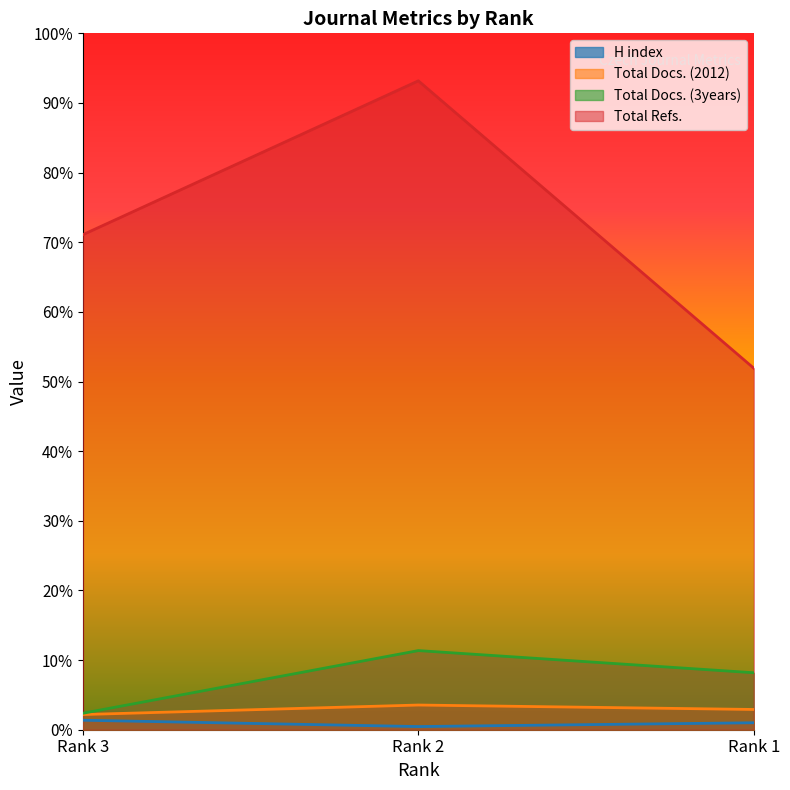

Is it true that Total Refs. equals 782 at Rank 3?

True